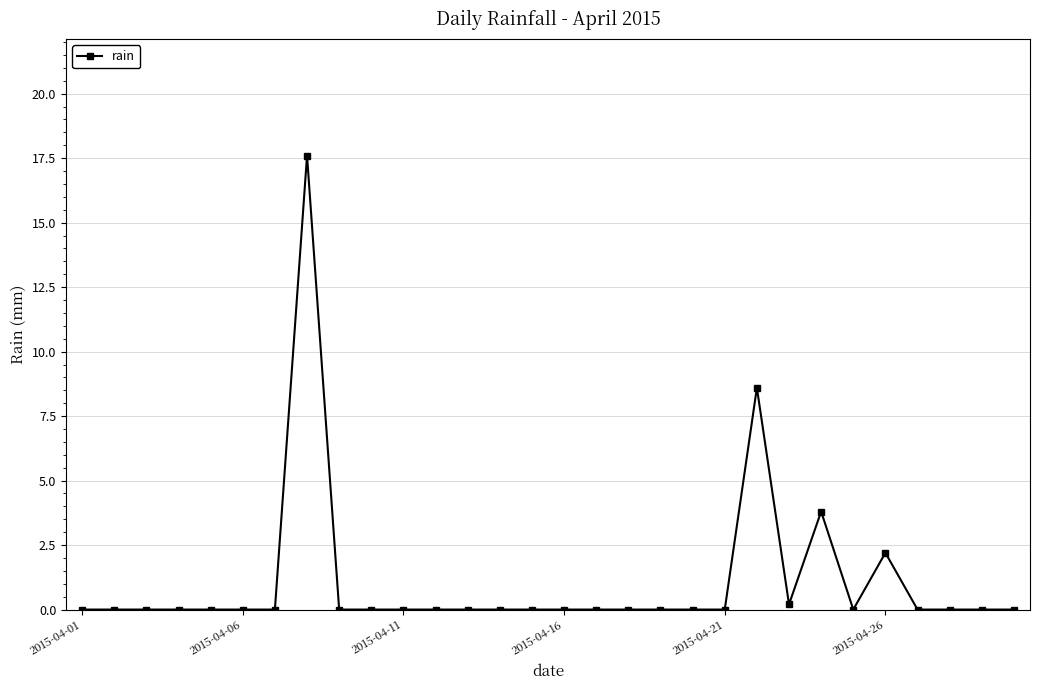

True or false: there are more than 1 points higher than both neighbors.

True